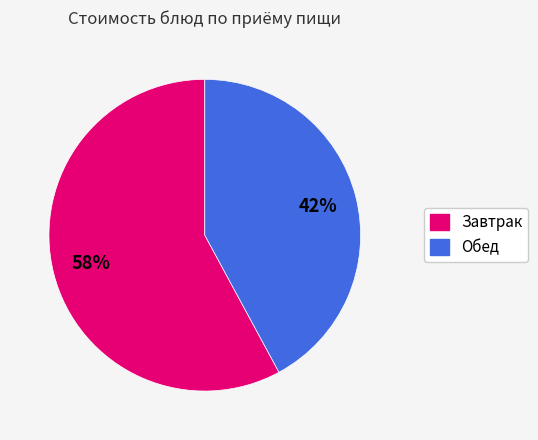

Is there a majority slice in this chart?

Yes